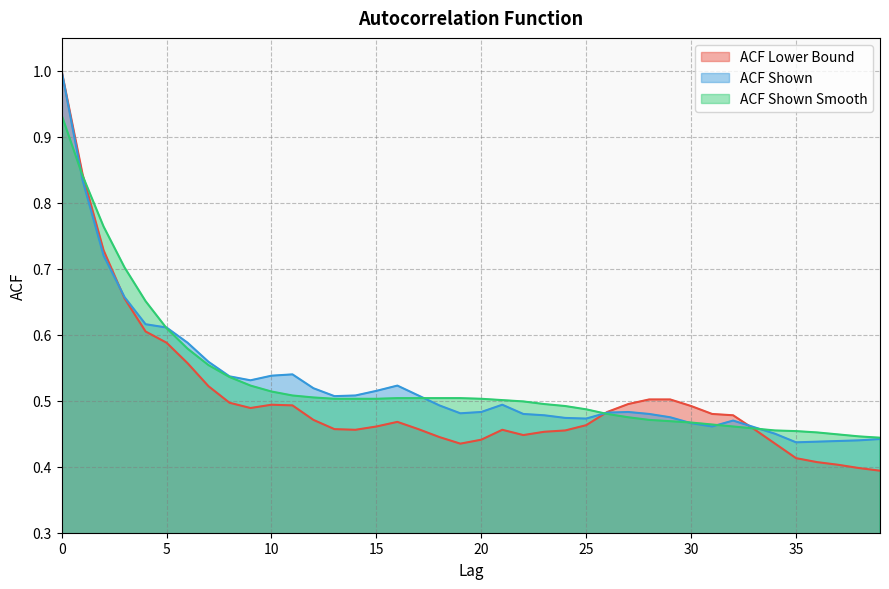

Count the acf_shown values in the range 0 to 1.

40